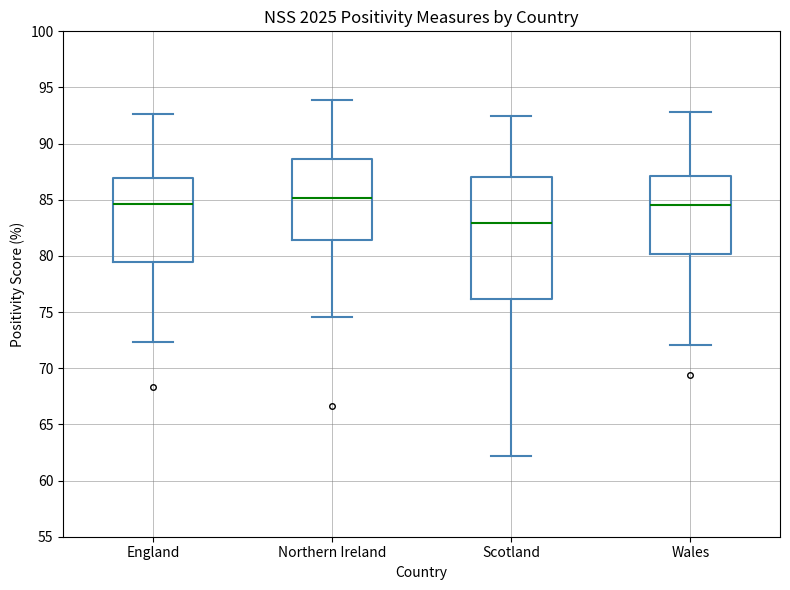

Which box's median line is the highest?

Northern Ireland